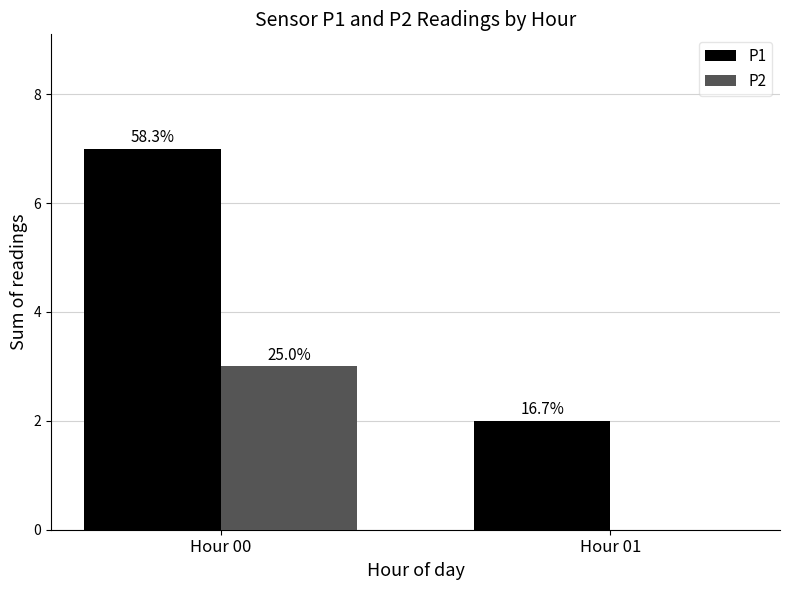

How many groups of bars are there?

2